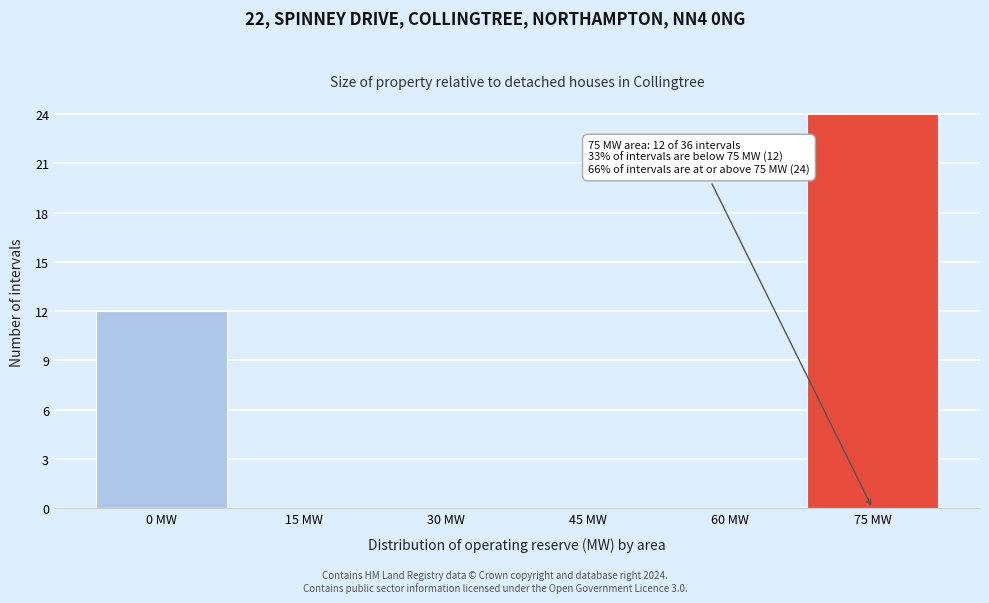

Reading left to right, list all the values displayed in this chart.

0 MW=12	15 MW=0	30 MW=0	45 MW=0	60 MW=0	75 MW=24